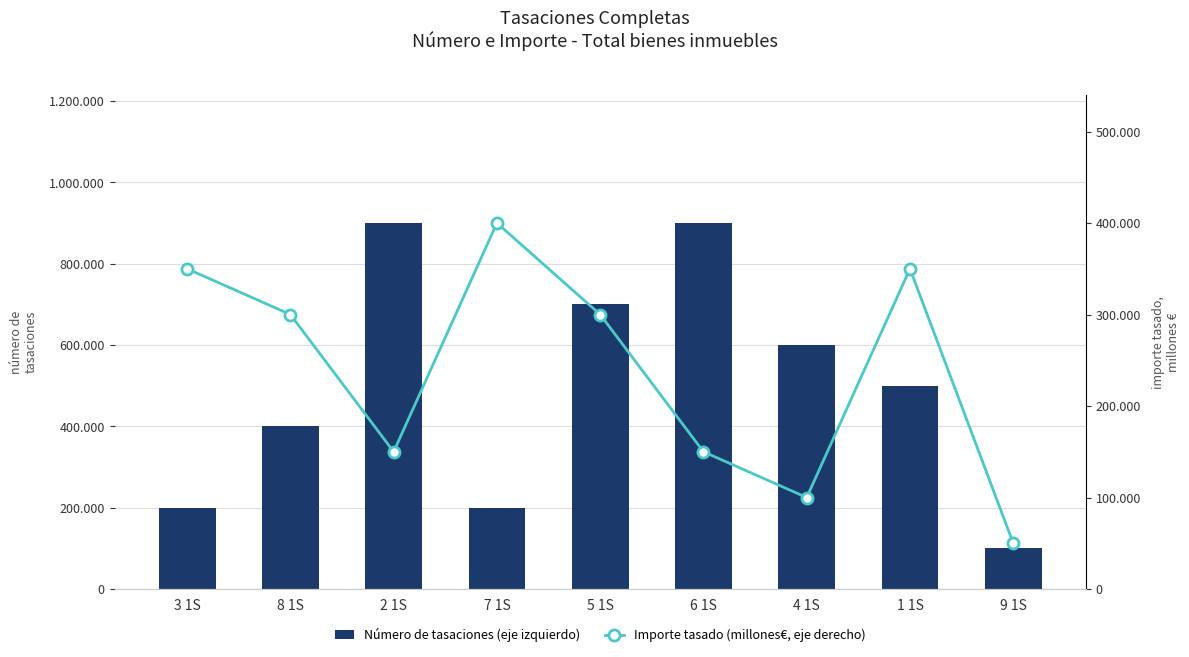

Where is Importe tasado (millones€, eje derecho) nearest to the value 225000?

8 1S